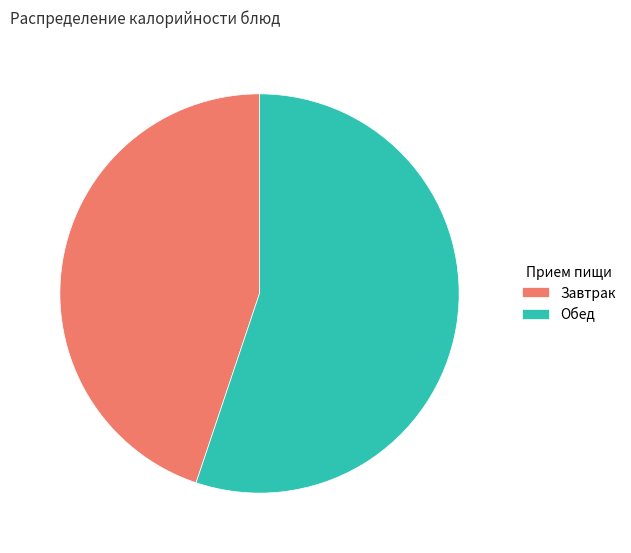

Is there a majority slice in this chart?

Yes